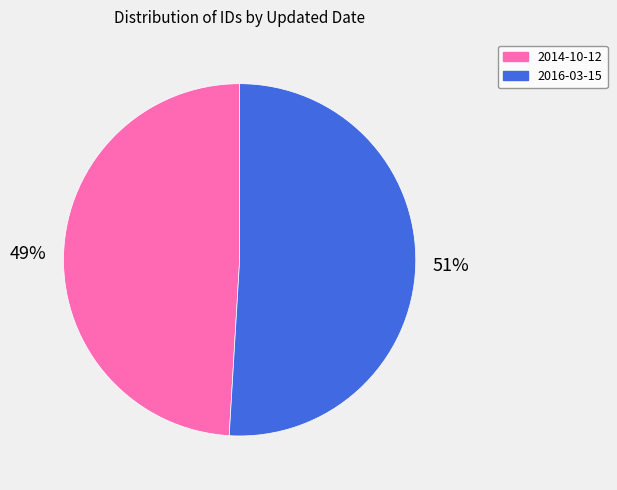

Combined, do 2014-10-12 and 2016-03-15 account for over 50%?

Yes